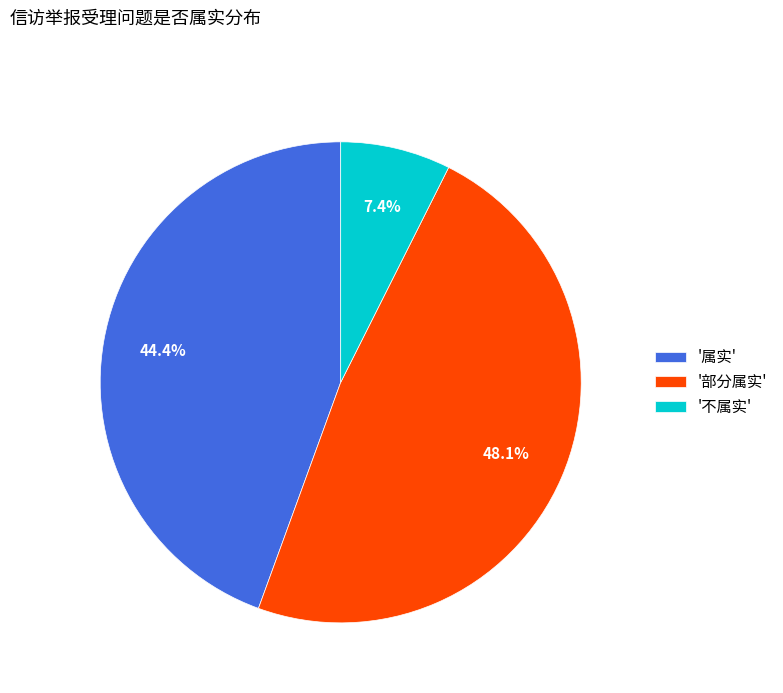

Is there a majority slice in this chart?

No